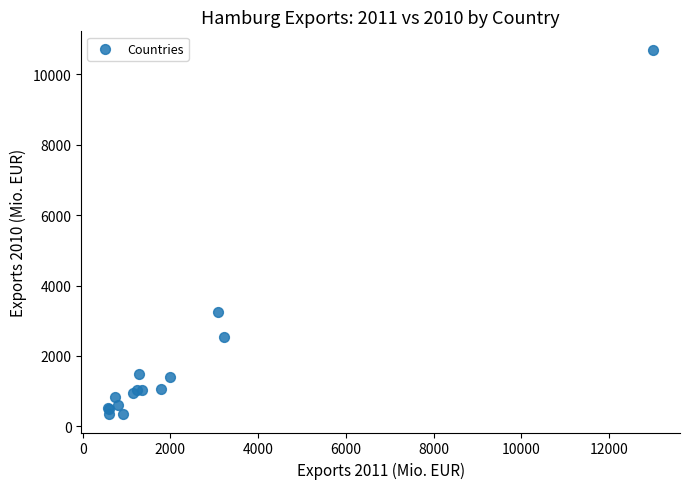

What Y value in the scatter plot is closest to 5520?

3248.7